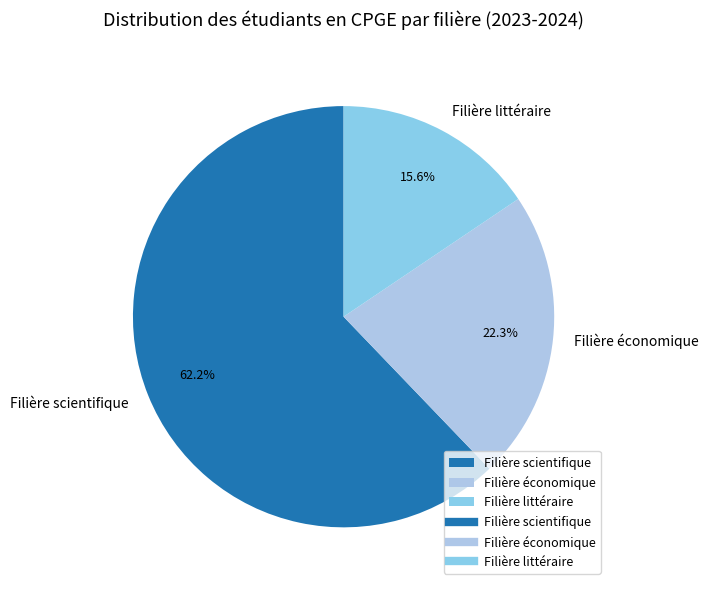

Count the number of slices in the pie.

3